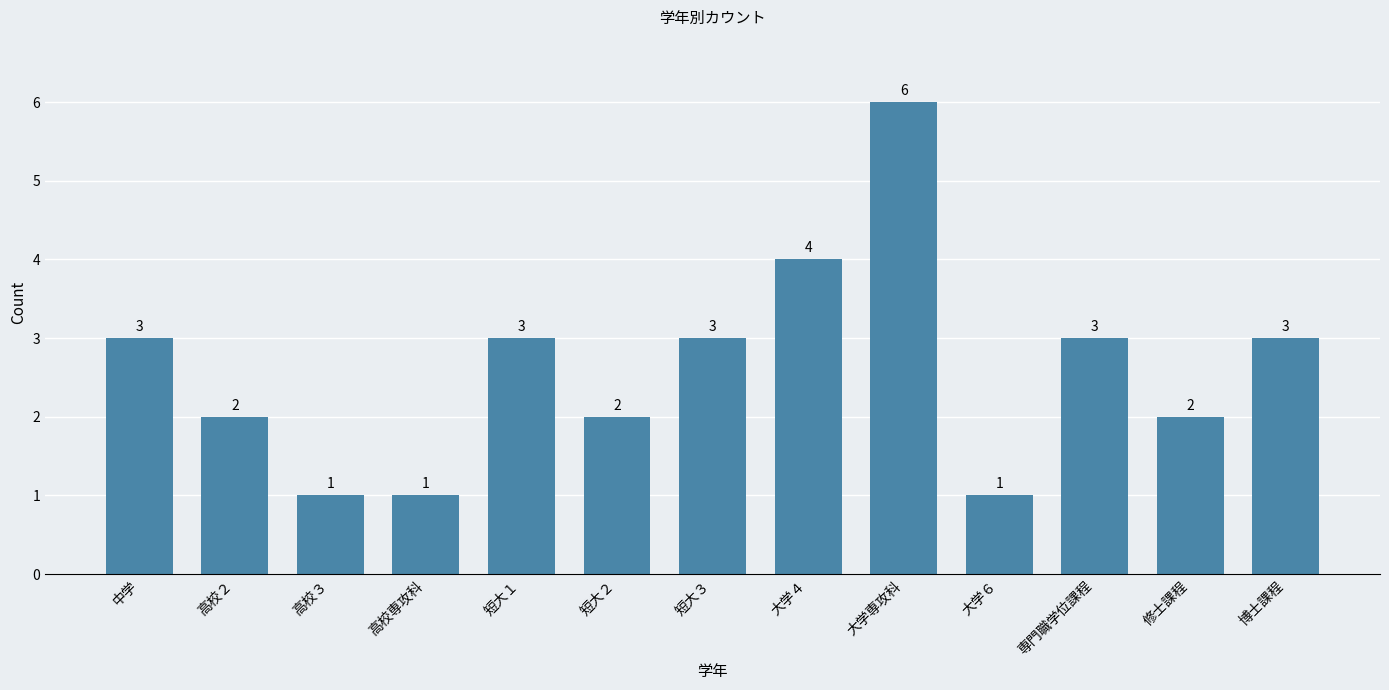

What is the difference between the second highest and minimum values?

3